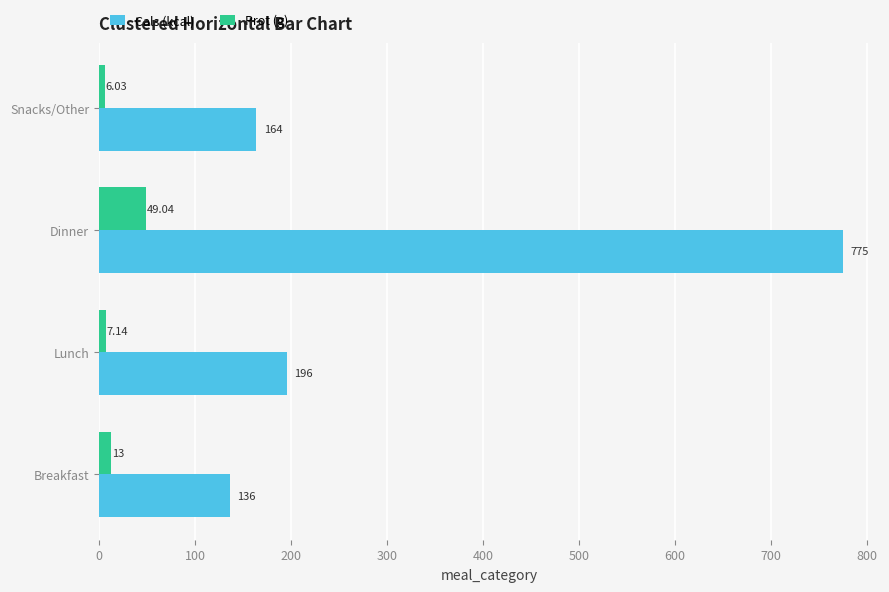

List the labels in order of Prot (g) value, largest first.

Dinner, Breakfast, Lunch, Snacks/Other